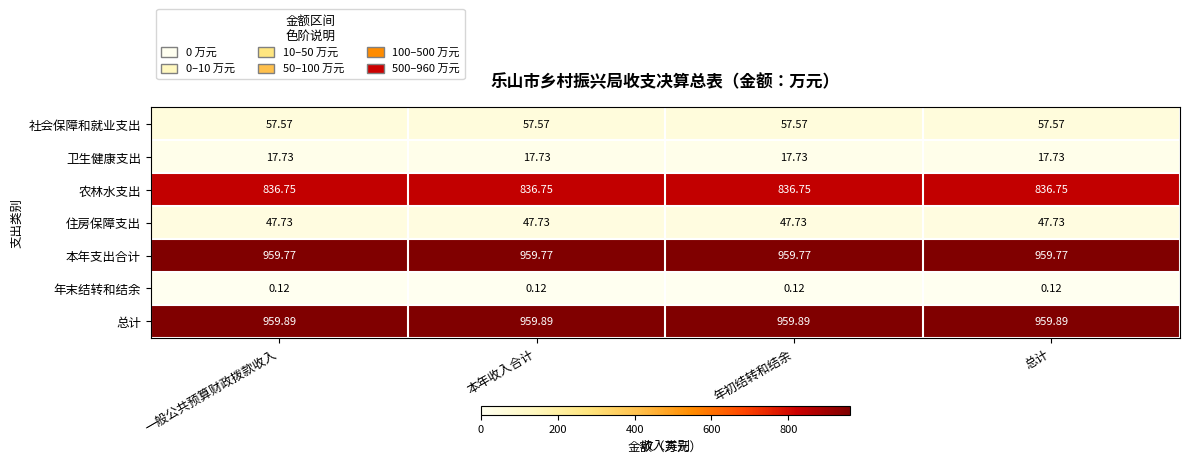

Which series has the largest total across all categories?

总计